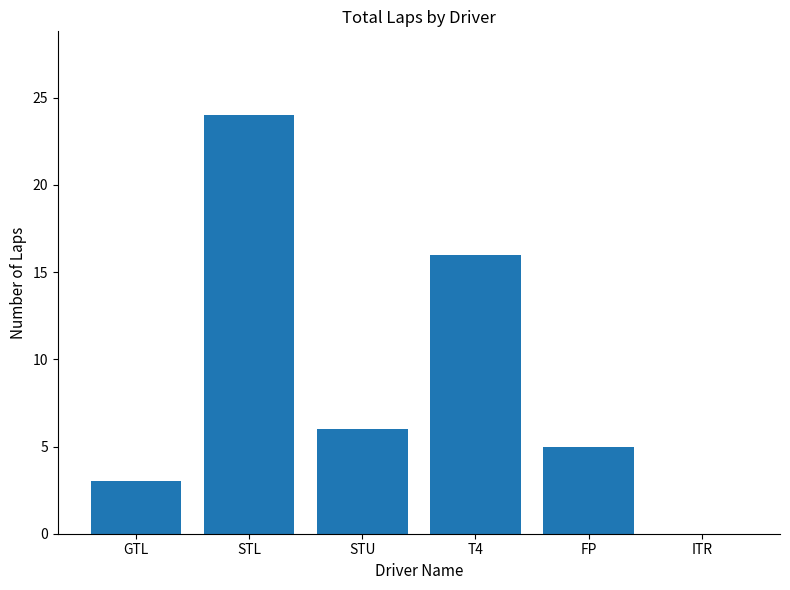

The chart shows a value of 10 at STU. True or false?

False